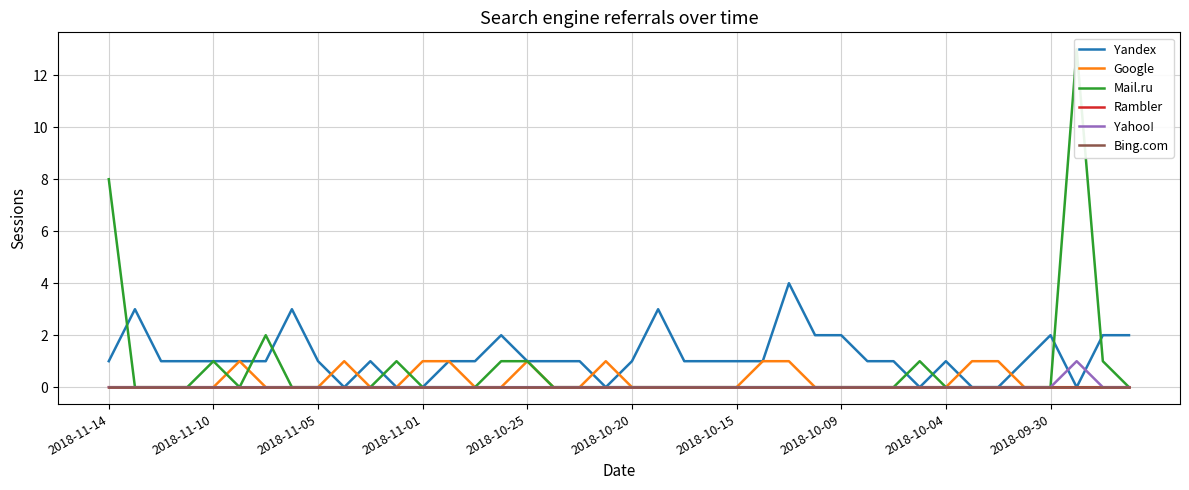

True or false: Rambler and Google cross at least once.

False